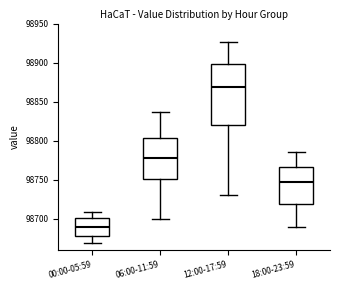

Which box's median line is the highest?

12:00-17:59